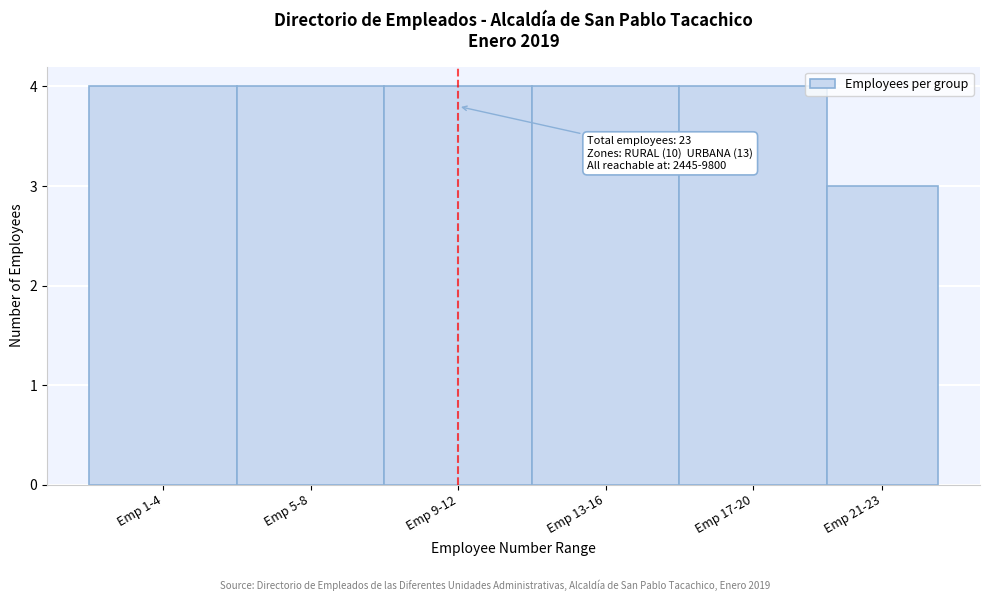

Reading left to right, list all the values displayed in this chart.

4	4	4	4	4	3